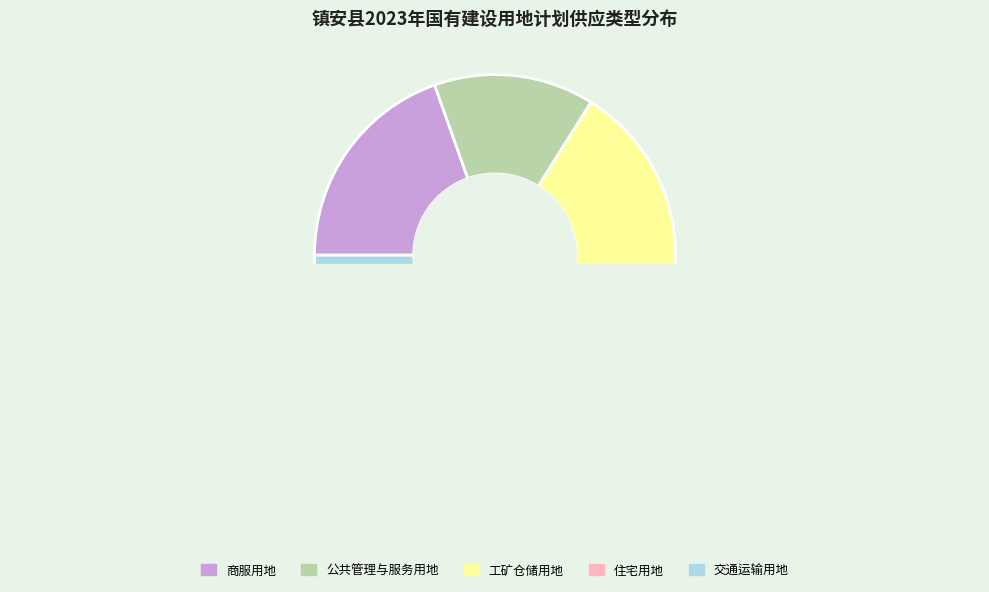

Which slice is the smallest?

交通运输用地